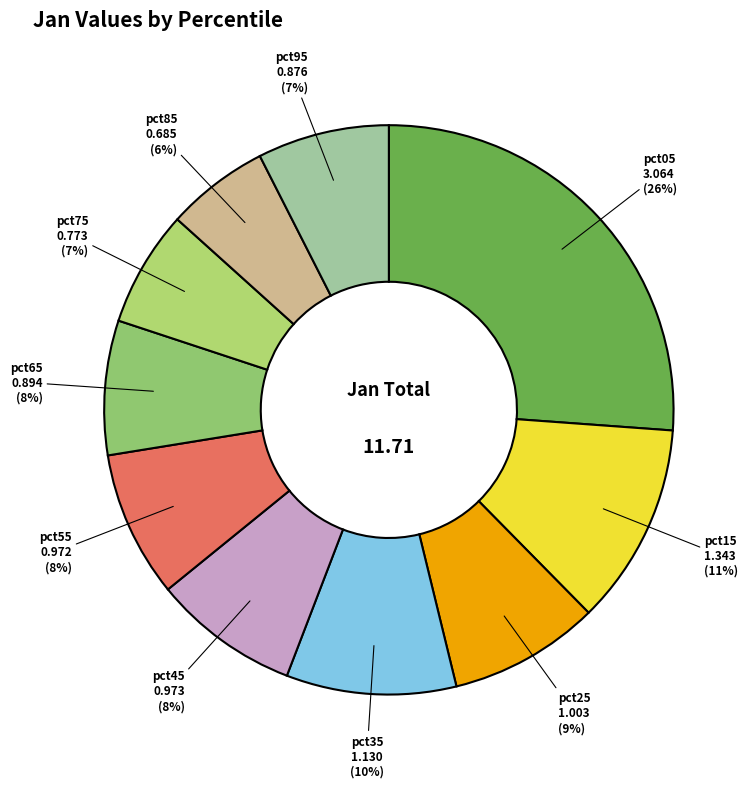

To the nearest percent, what is the difference between the pct85 and pct55 slice percentages?

2%